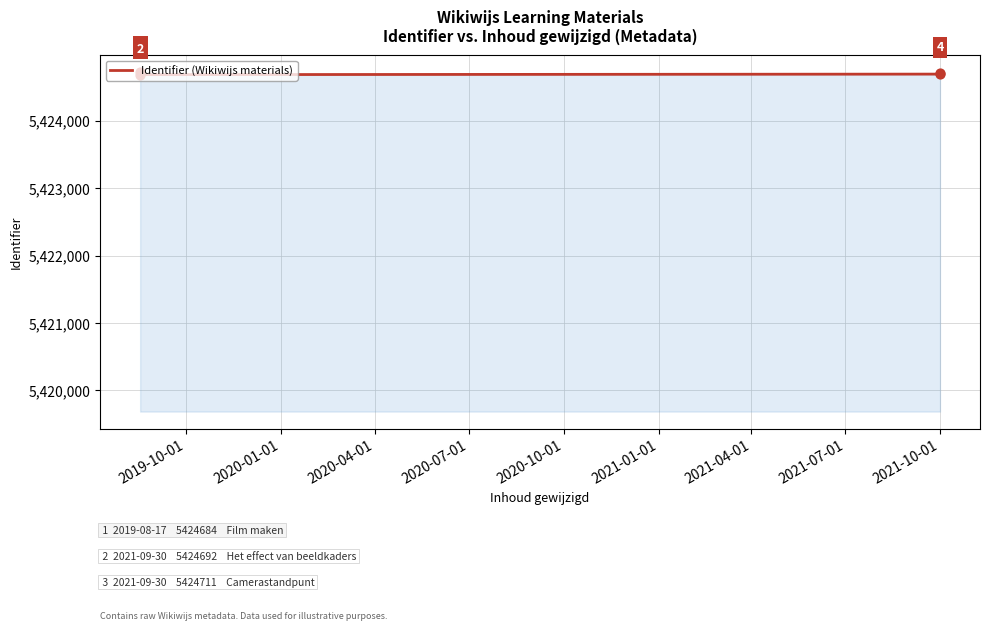

What is the smallest value displayed?

5424684